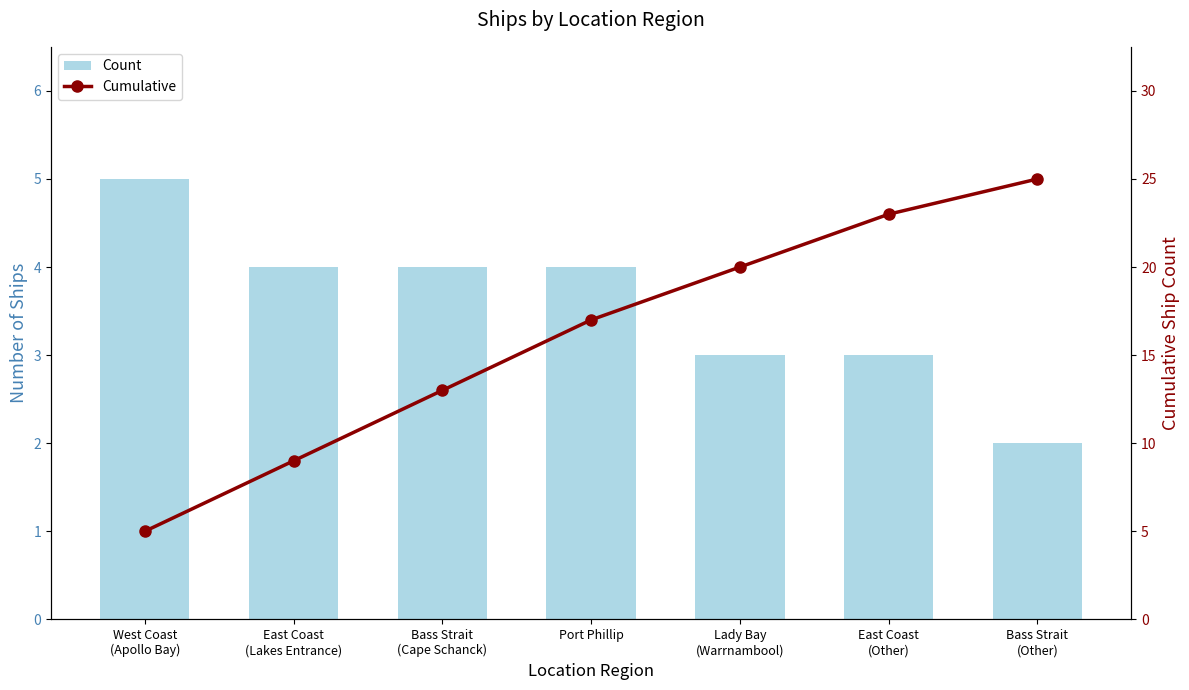

Between East Coast
(Lakes Entrance) and Lady Bay
(Warrnambool), which series saw the biggest shift?

Cumulative